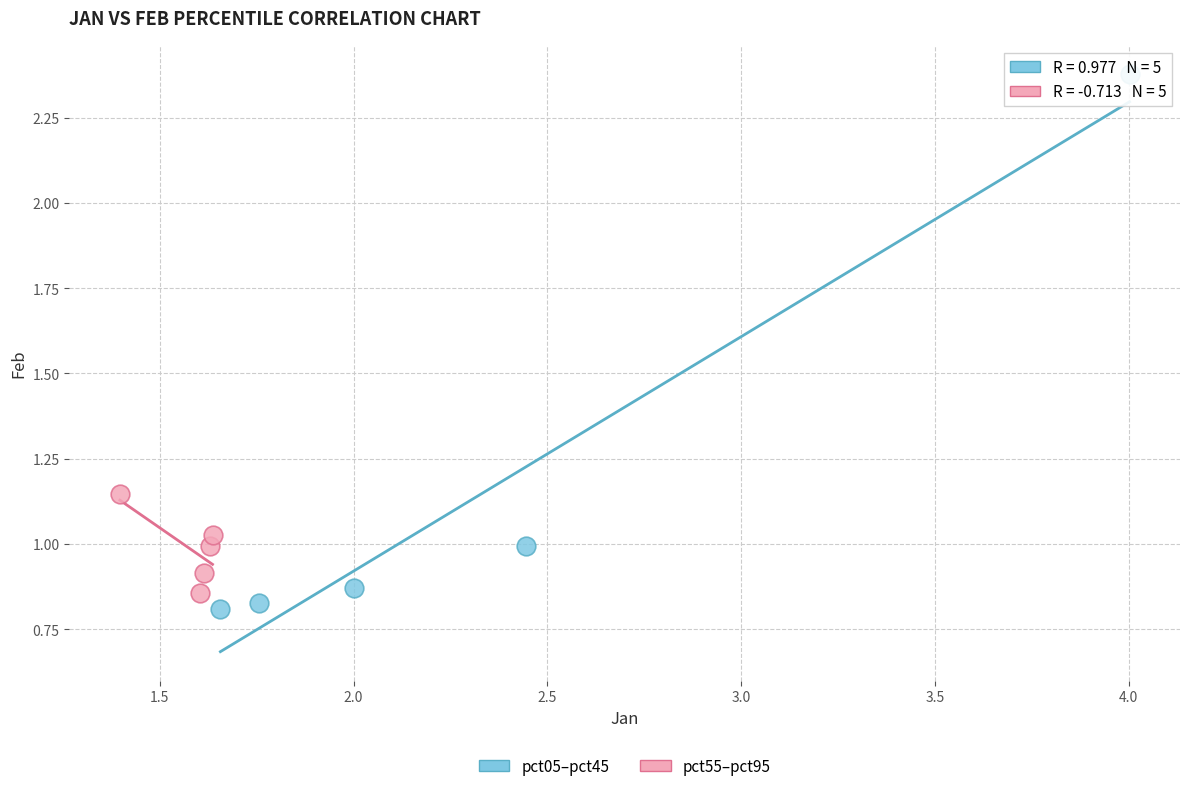

Which series has the largest Y range (max minus min)?

pct05–pct45